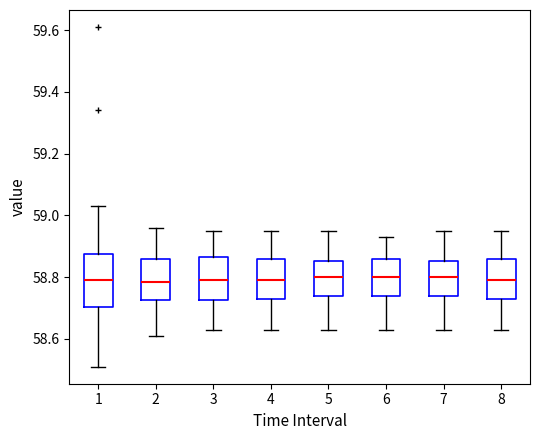

Where does the upper whisker of the box at x = 1 end on the y-axis? The values are not printed on the chart, so give them approximately, as read against the axis.

59.04